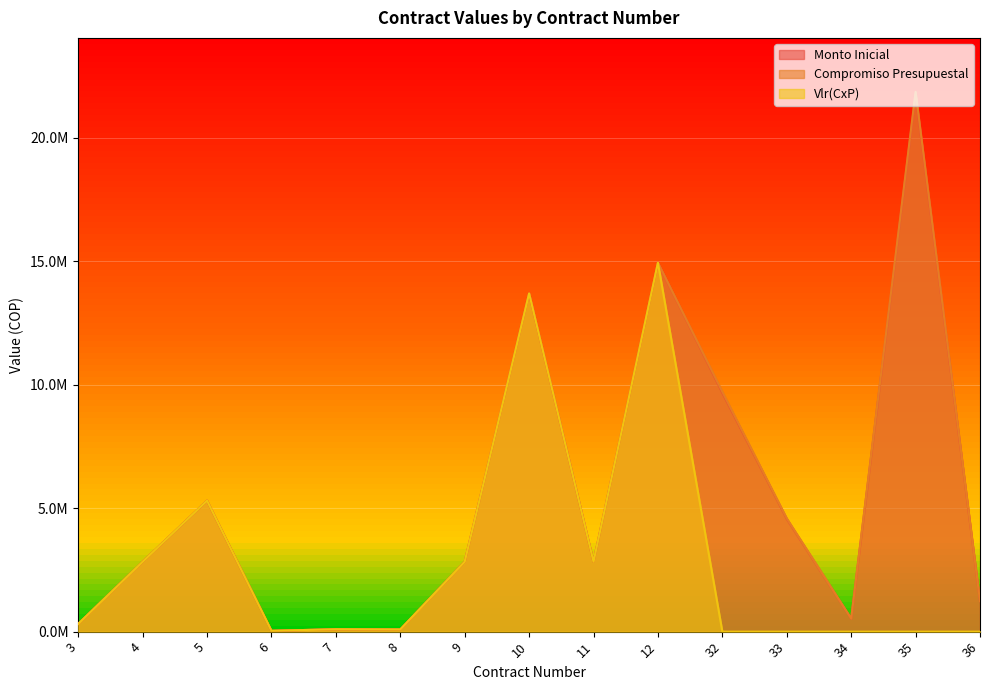

How many data points in Compromiso Presupuestal are less than 2829691?

6